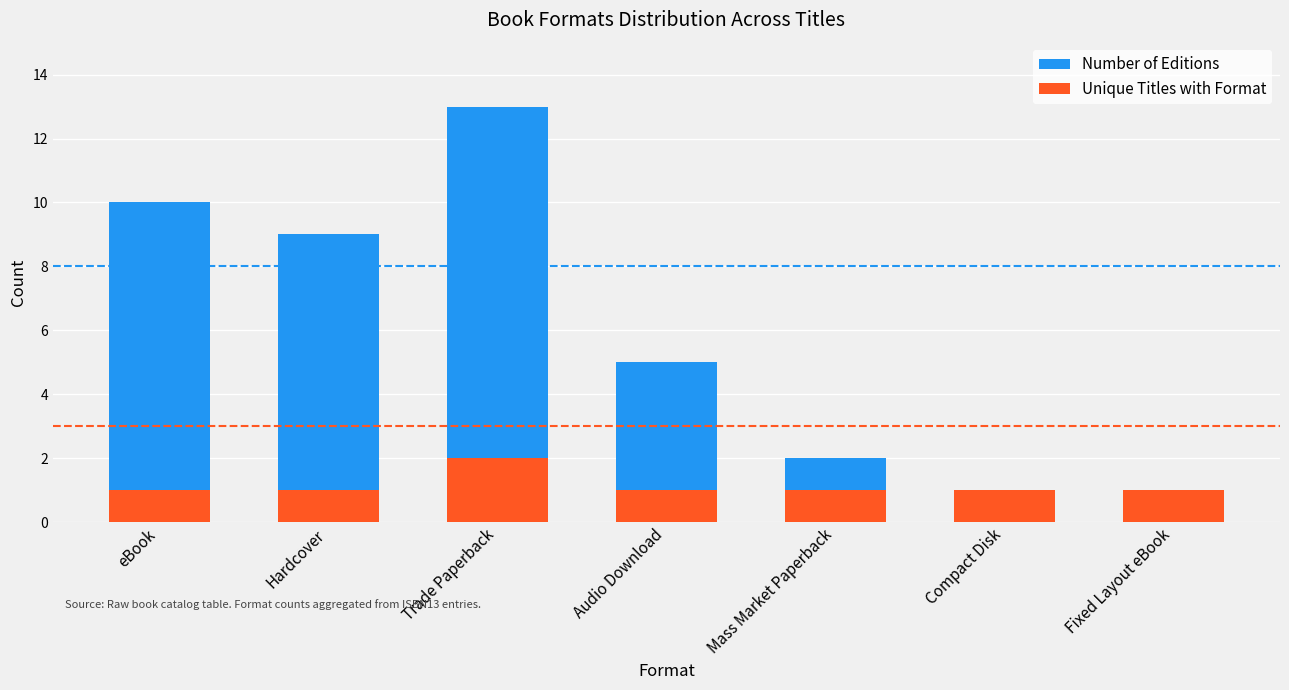

What is the highest value of the Number of Editions series?

13